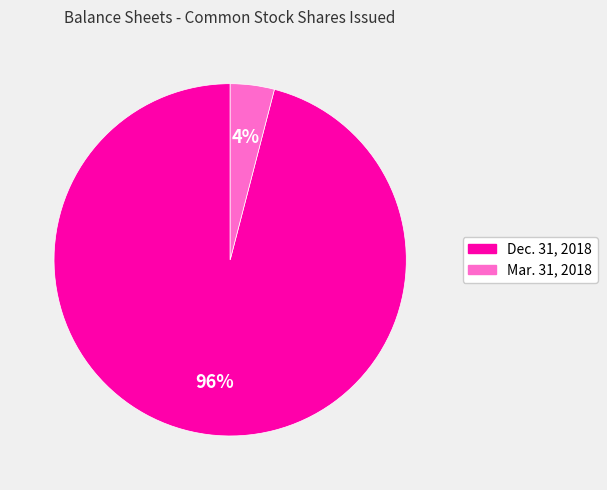

Does Mar. 31, 2018 account for over 50% of the chart?

No